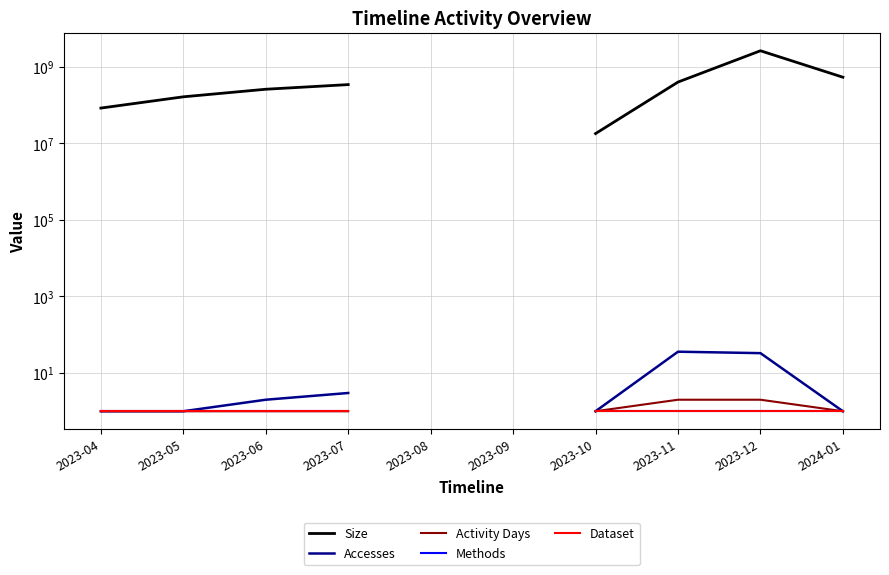

The Dataset series shows 1.5 at 2023-05. True or false?

False